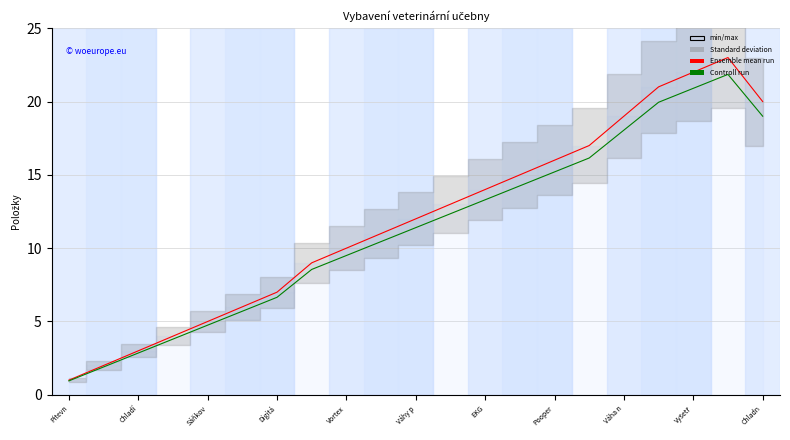

Reading right to left, what are all the values shown in this chart?

Ensemble mean run: 20.0	23.0	22.0	21.0	19.0	17.0	16.0	15.0	14.0	13.0	12.0	11.0	10.0	9.0	7.0	6.0	5.0	4.0	3.0	2.0	1.0
Controll run: 19.0	21.8	20.9	19.9	18.1	16.1	15.2	14.2	13.3	12.3	11.4	10.4	9.5	8.5	6.6	5.7	4.8	3.8	2.8	1.9	0.9